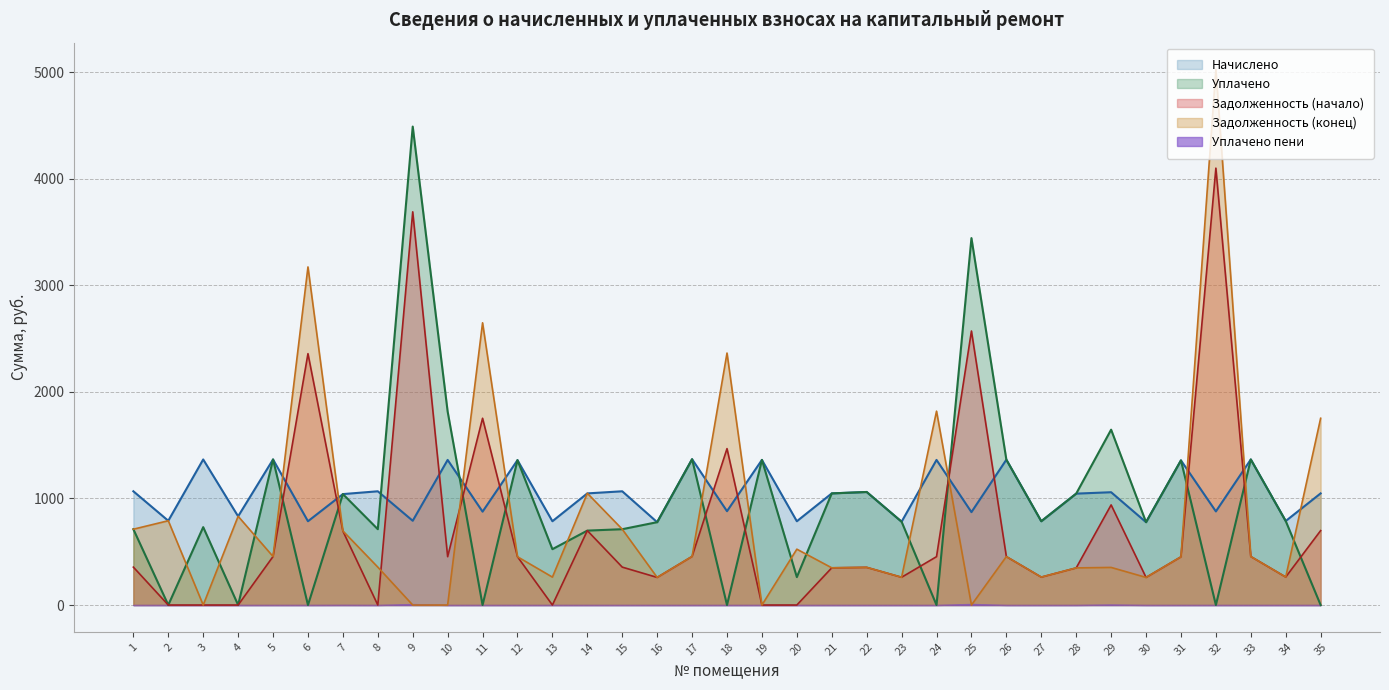

Which series has the largest total across all categories?

Начислено